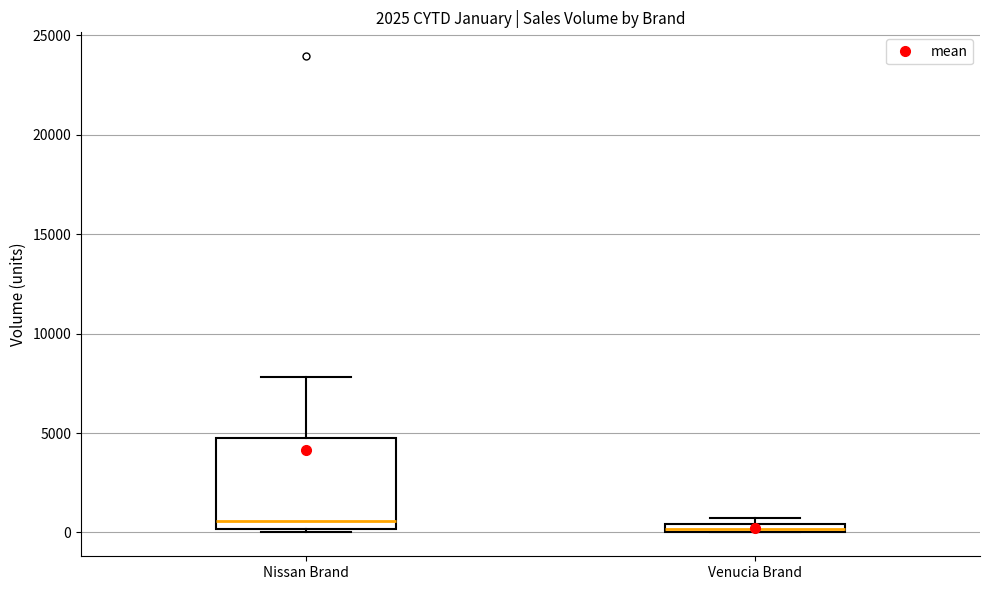

Comparing the boxes themselves (not the whiskers), which one is the tallest?

Nissan Brand